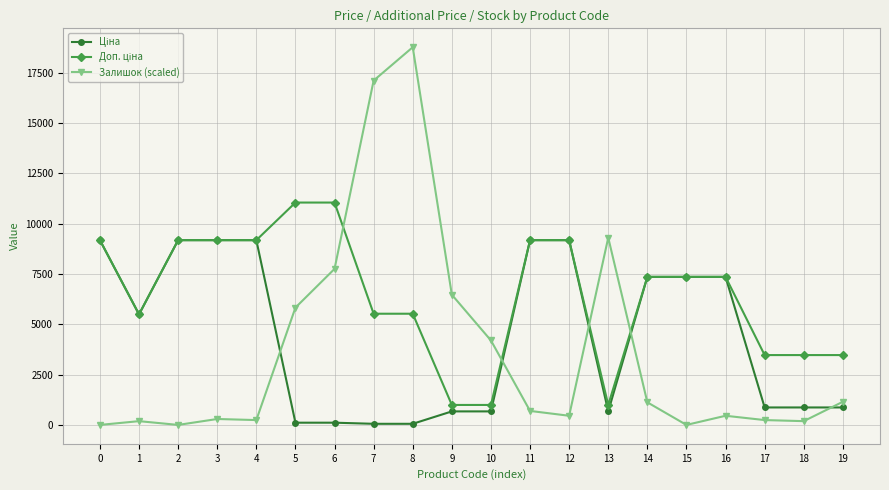

How many lines are shown in the chart?

3